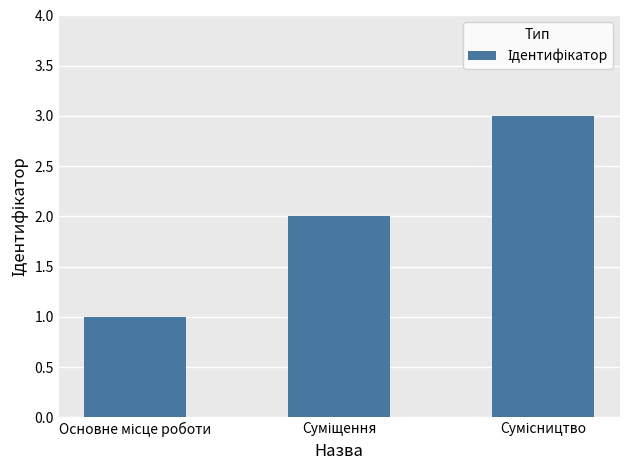

What is the maximum value shown in the chart?

3